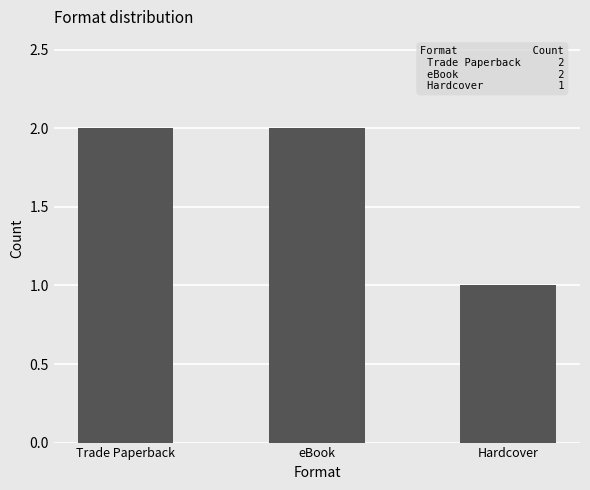

What is the smallest value displayed?

1